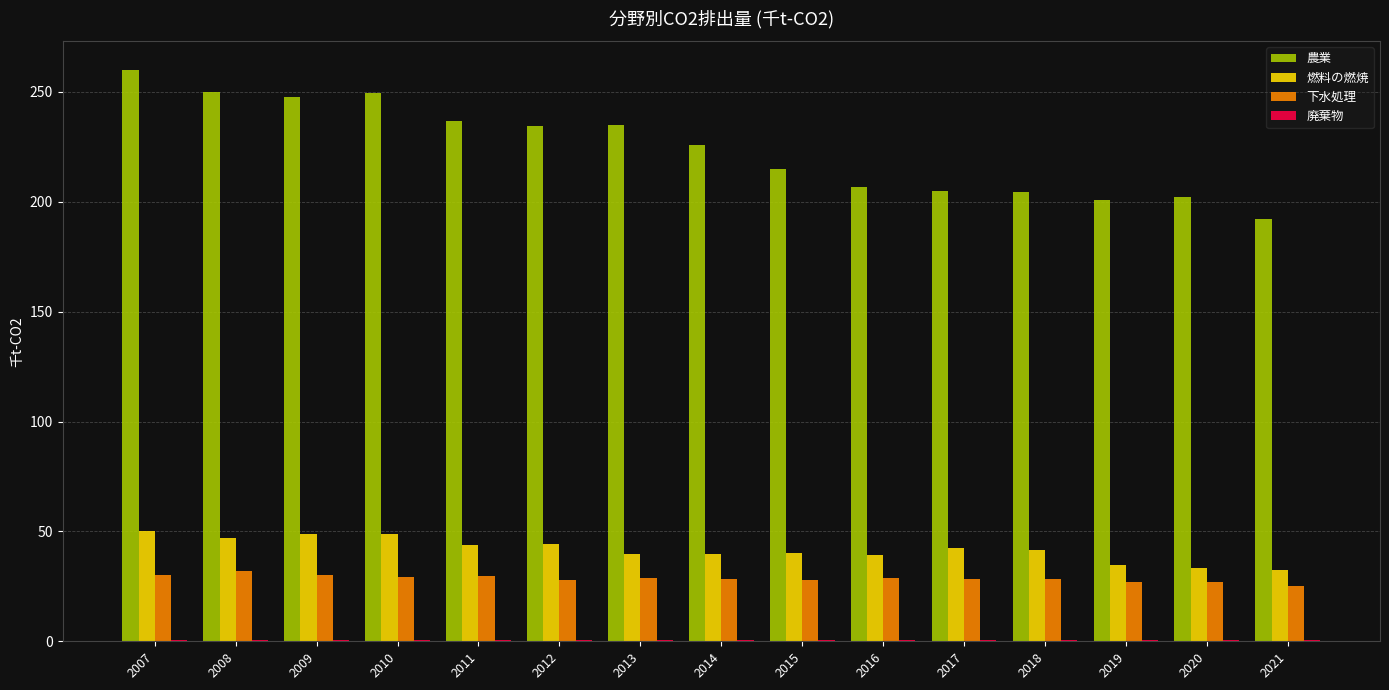

How many groups of bars are there?

15